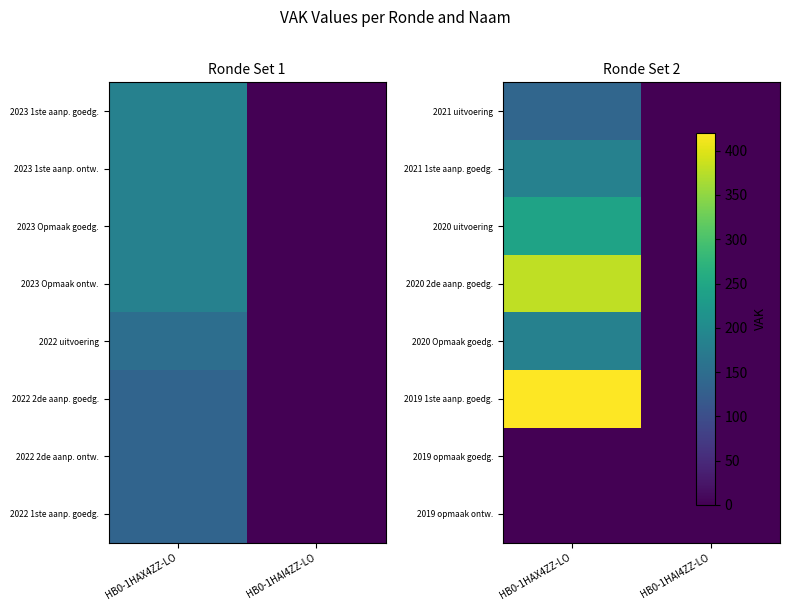

The value of 2020 Opmaak goedg. at HB0-1HAX4ZZ-LO is 330. True or false?

False